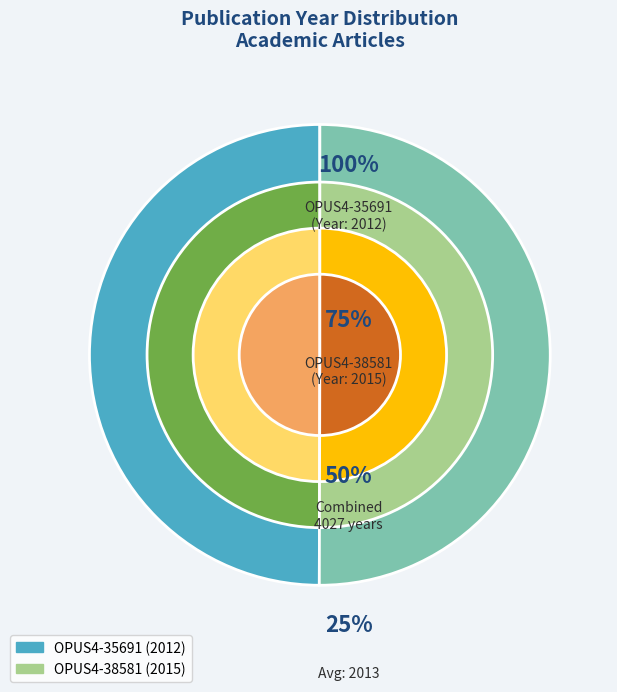

Which has a higher value, OPUS4-35691 or OPUS4-38581?

OPUS4-38581